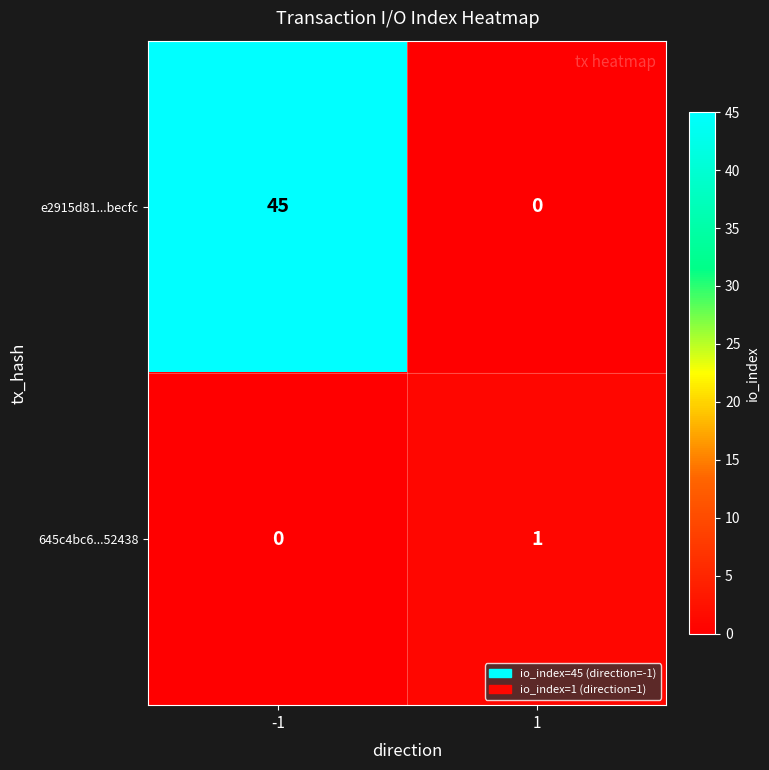

How many data points does each series have?

2